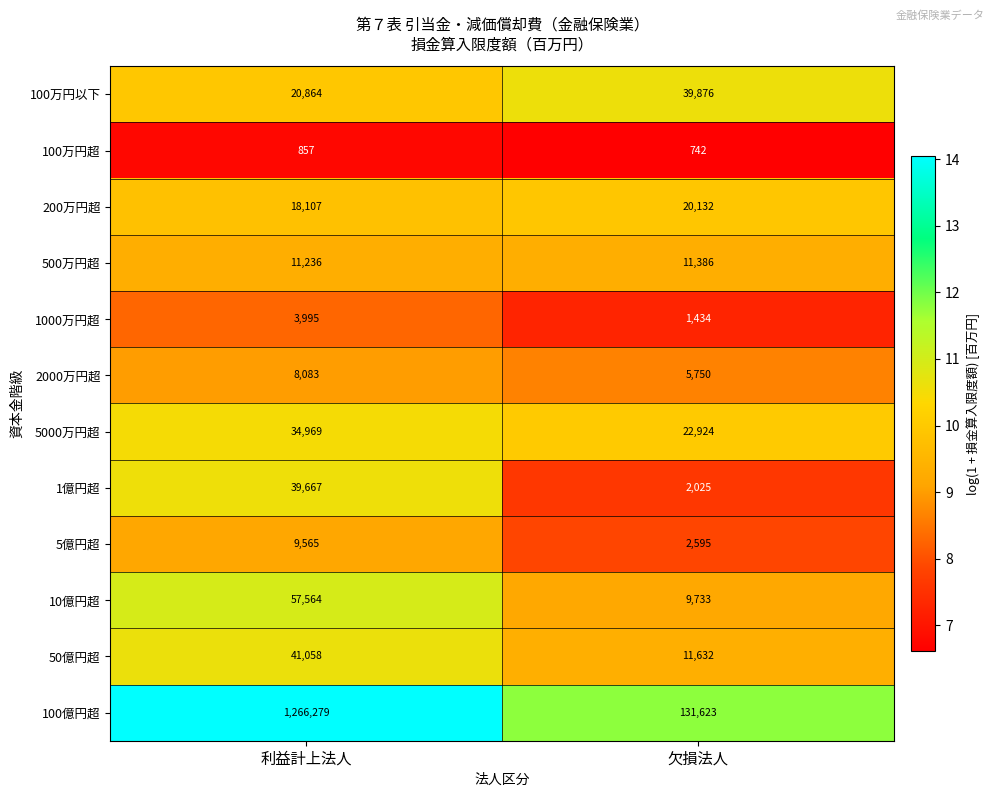

Reading left to right, transcribe all the data shown in this chart.

100万円以下: 利益計上法人=20864	欠損法人=39876
100万円超: 利益計上法人=857	欠損法人=742
200万円超: 利益計上法人=18107	欠損法人=20132
500万円超: 利益計上法人=11236	欠損法人=11386
1000万円超: 利益計上法人=3995	欠損法人=1434
2000万円超: 利益計上法人=8083	欠損法人=5750
5000万円超: 利益計上法人=34969	欠損法人=22924
1億円超: 利益計上法人=39667	欠損法人=2025
5億円超: 利益計上法人=9565	欠損法人=2595
10億円超: 利益計上法人=57564	欠損法人=9733
50億円超: 利益計上法人=41058	欠損法人=11632
100億円超: 利益計上法人=1266279	欠損法人=131623